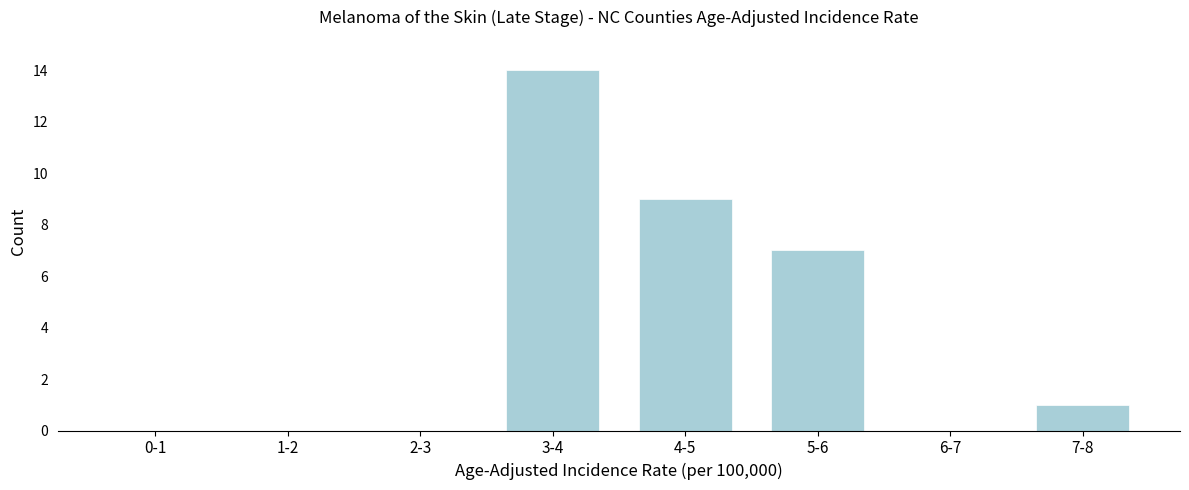

Reading right to left, extract all data points from this chart.

7-8=1	6-7=0	5-6=7	4-5=9	3-4=14	2-3=0	1-2=0	0-1=0